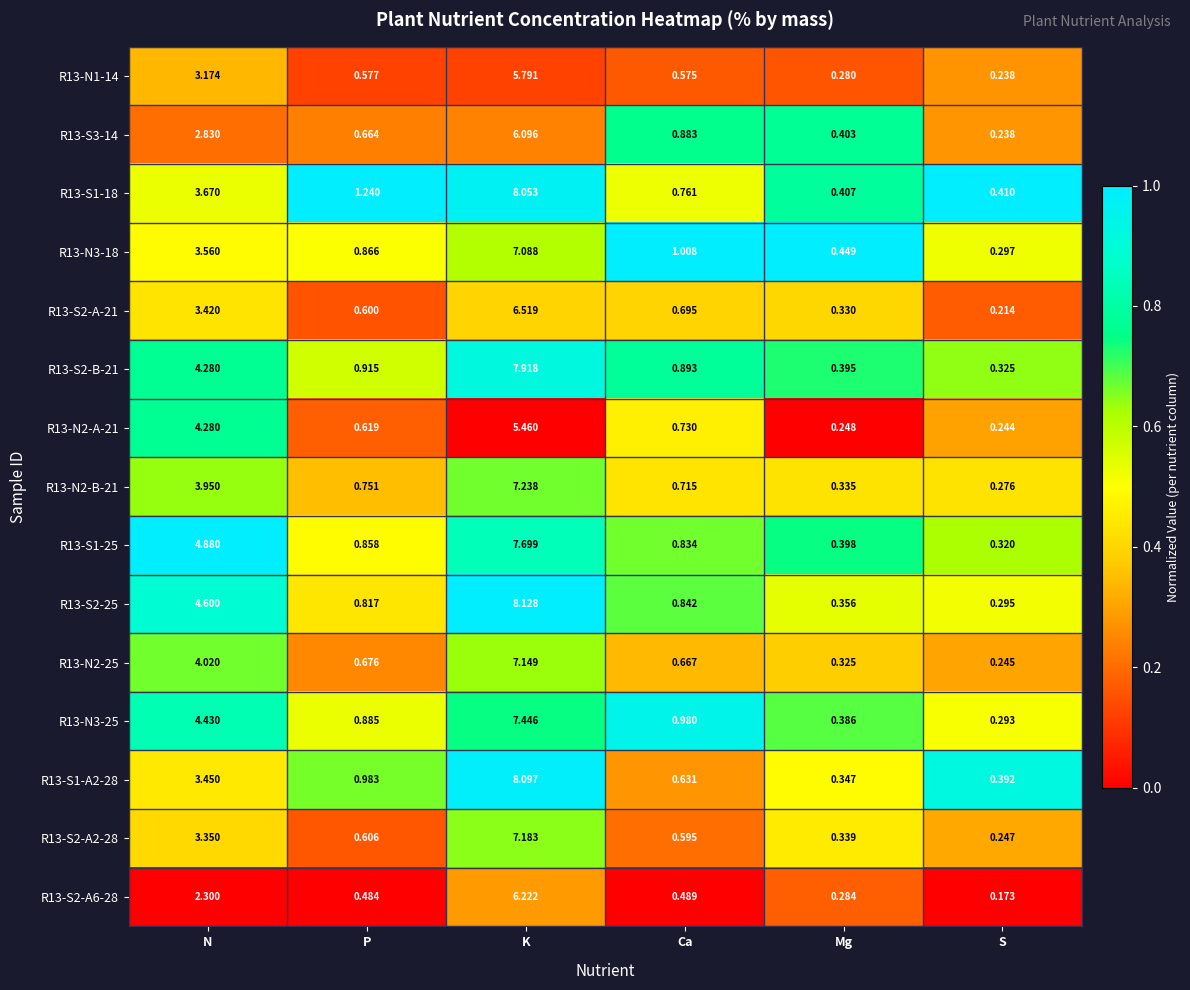

List the labels in order of R13-N3-25 value, smallest first.

S, Mg, P, Ca, N, K